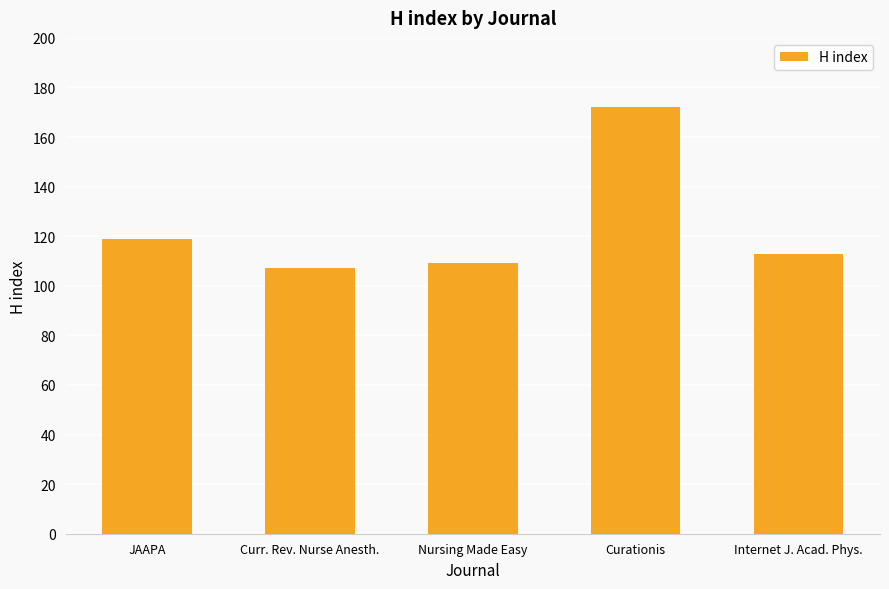

List the labels in order of value, largest first.

Curationis, JAAPA, Internet J. Acad. Phys., Nursing Made Easy, Curr. Rev. Nurse Anesth.